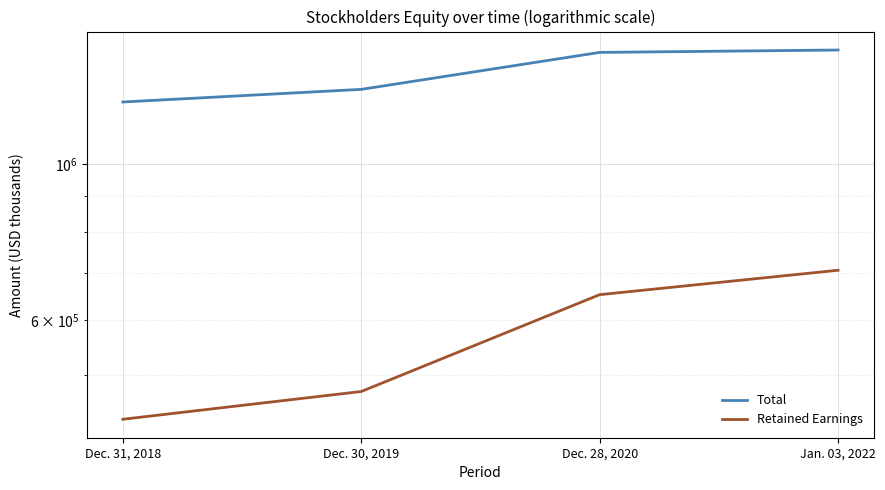

List the labels in order of Retained Earnings value, smallest first.

Dec. 31, 2018, Dec. 30, 2019, Dec. 28, 2020, Jan. 03, 2022